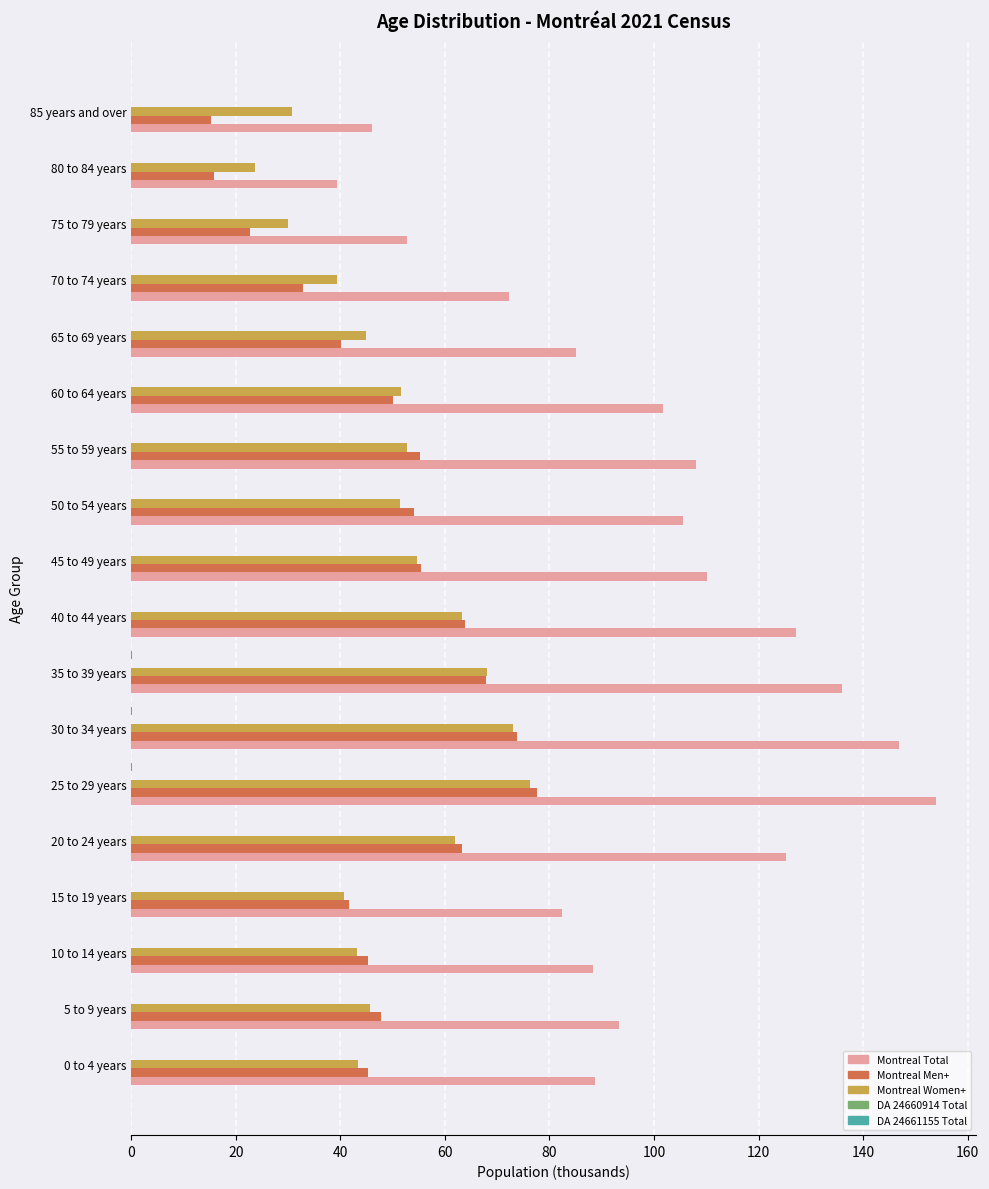

What is the highest value of the Montreal Women+ series?

76.3